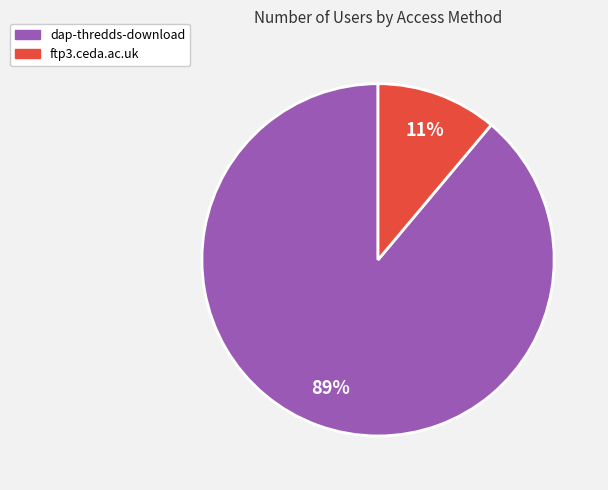

Rank the categories by value from highest to lowest.

dap-thredds-download, ftp3.ceda.ac.uk